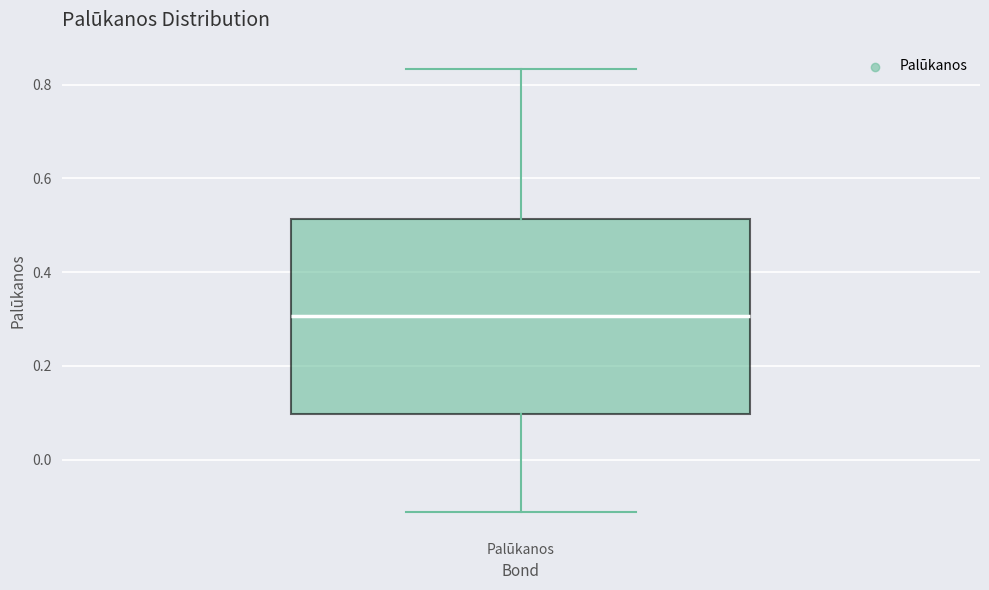

Read this box plot against the y-axis: the position of the median line, the range covered by the box, and the ends of both whiskers. The values are not printed on the chart, so give them approximately, as read against the axis.

median 0.30, box 0.10 to 0.52, whiskers -0.12 to 0.84